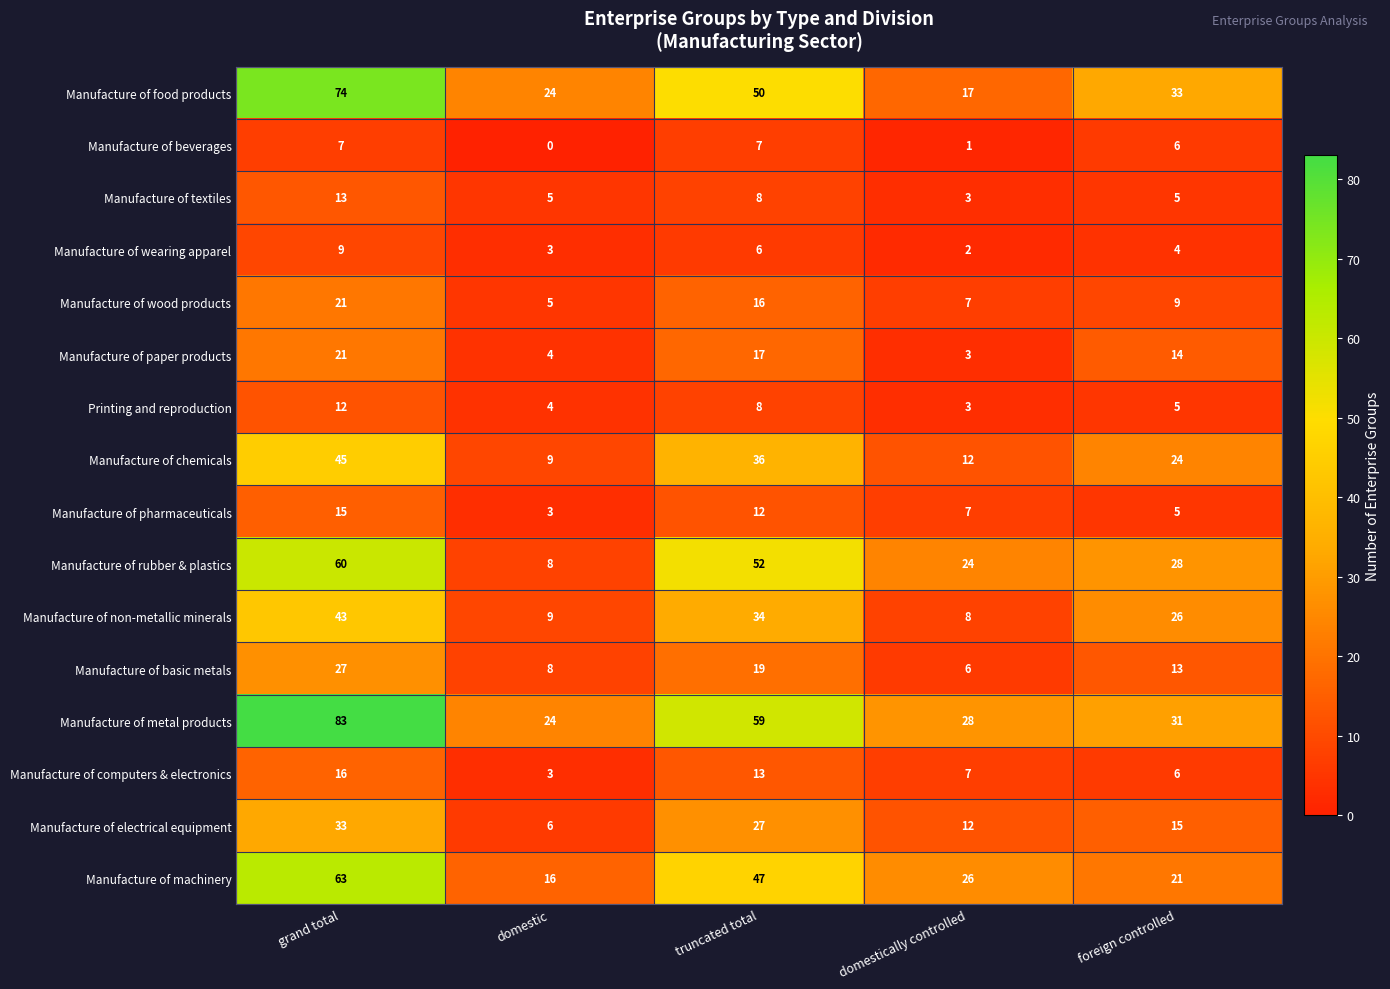

What is the average value of the Manufacture of machinery series?

35